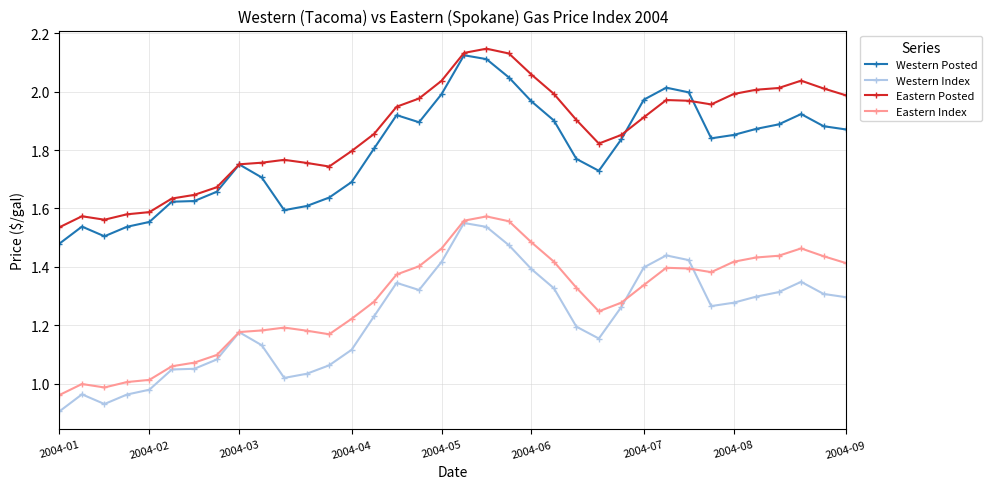

True or false: Eastern Posted has more than 0 points higher than both neighbors.

True